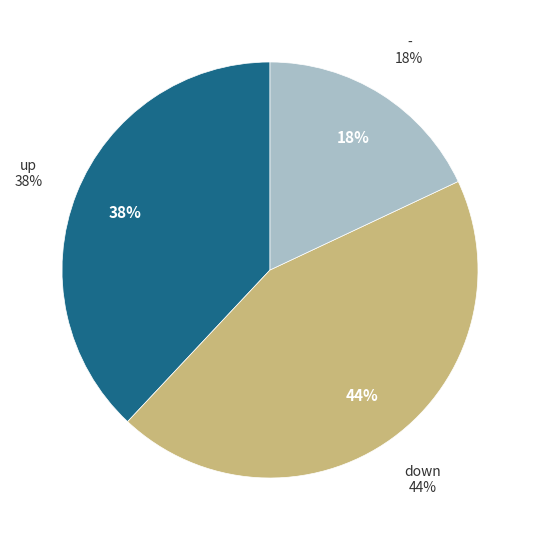

To the nearest percent, what is the combined percentage of down and -?

62%